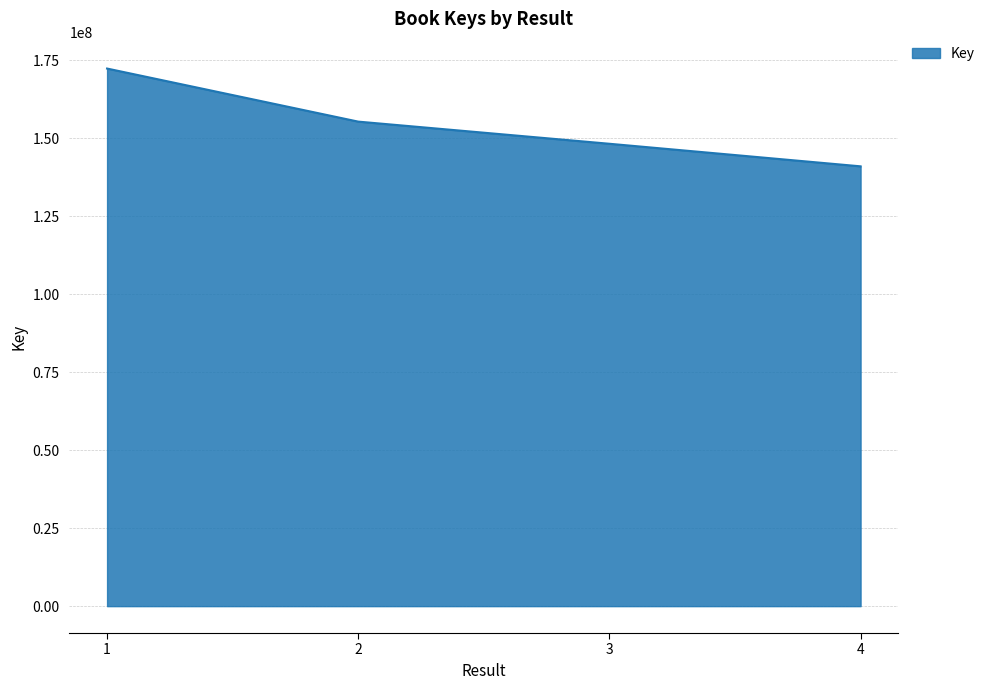

How many lines are shown in the chart?

1